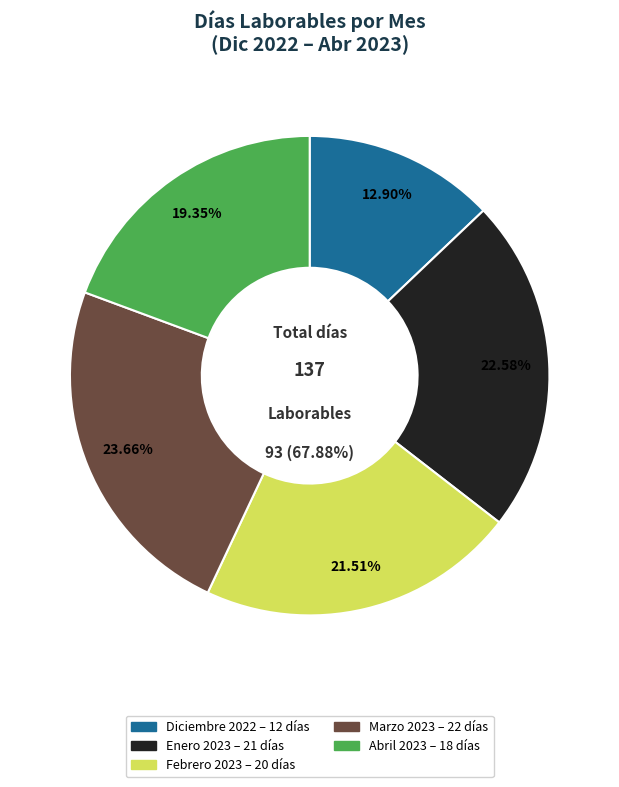

To the nearest percent, what percentage of the pie is Marzo 2023?

24%